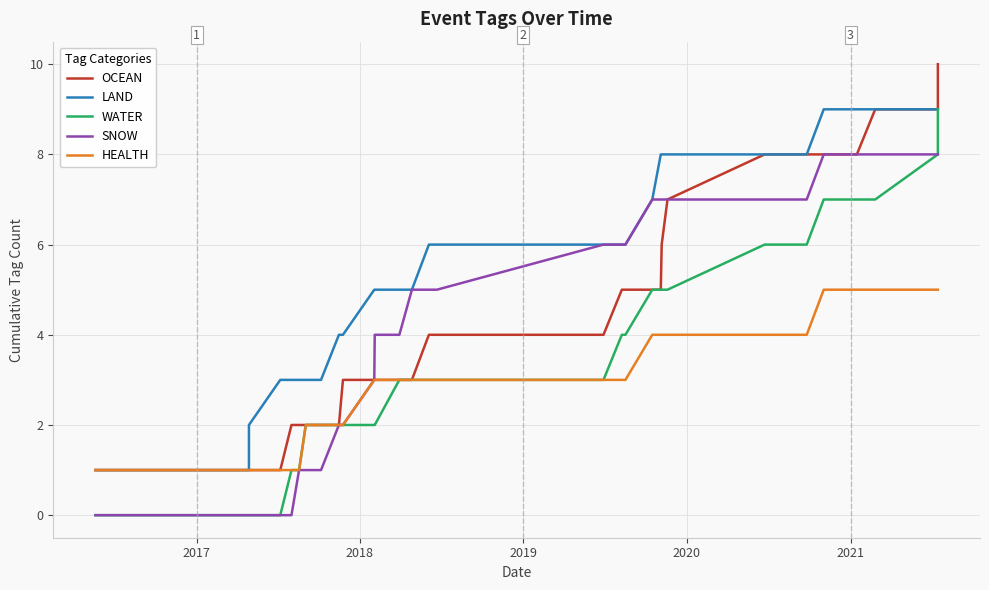

How many data points does each series have?

32